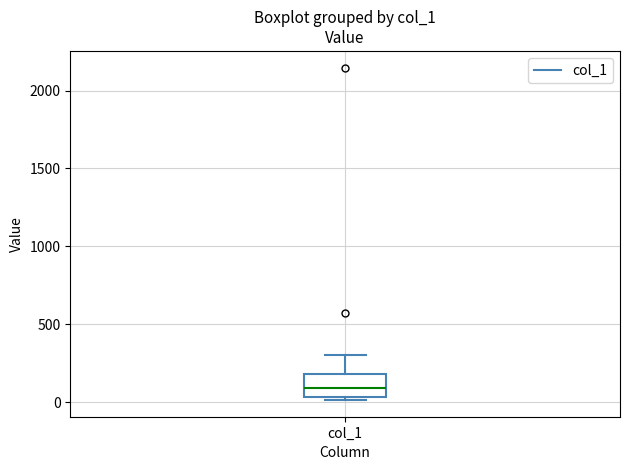

Read this box plot against the y-axis: the position of the median line, the range covered by the box, and the ends of both whiskers. The values are not printed on the chart, so give them approximately, as read against the axis.

median 100, box 50 to 200, whiskers 0 to 300